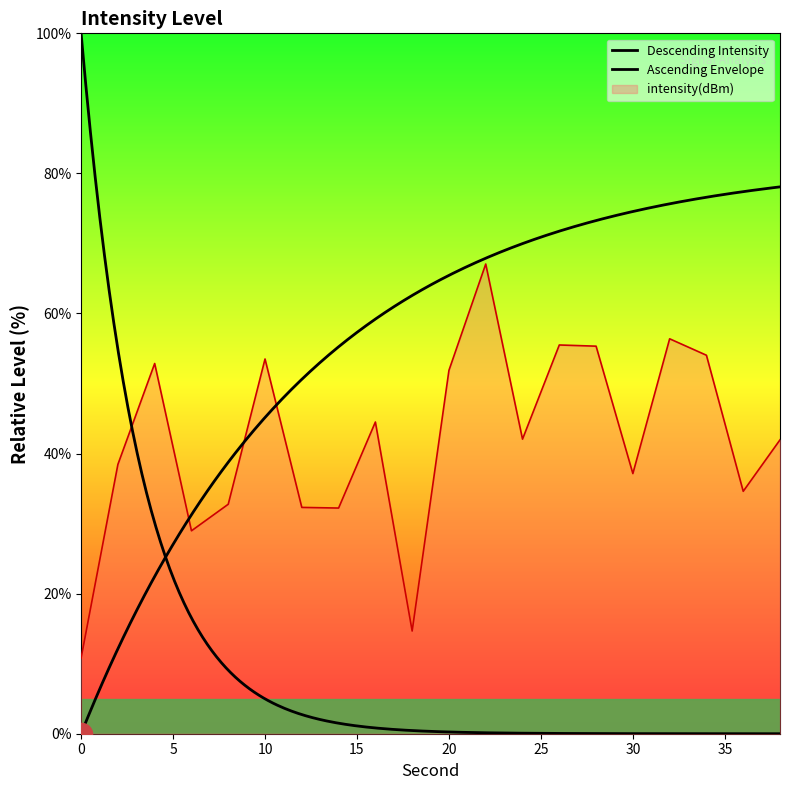

Reading left to right, list all the values displayed in this chart.

10.8	38.4	52.9	29.0	32.8	53.5	32.3	32.2	44.5	14.7	51.9	67.1	42.1	55.5	55.3	37.1	56.4	54.0	34.6	42.0